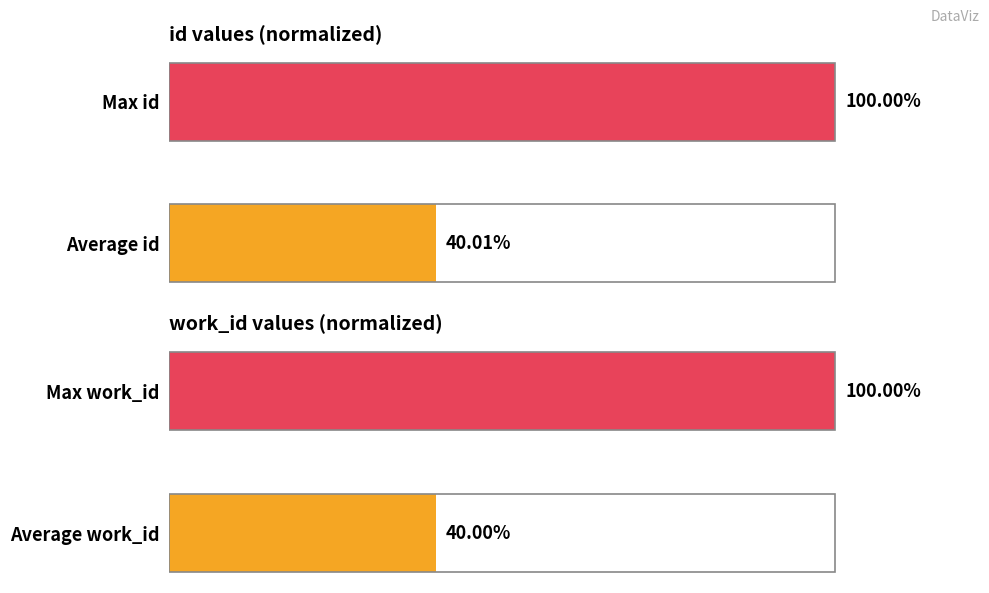

How many distinct data groups are displayed?

2